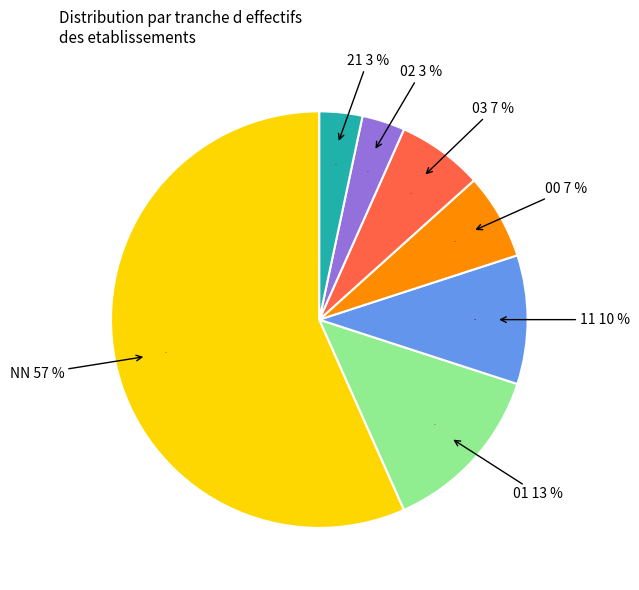

What percentage is the NN slice, to the nearest percent?

57%